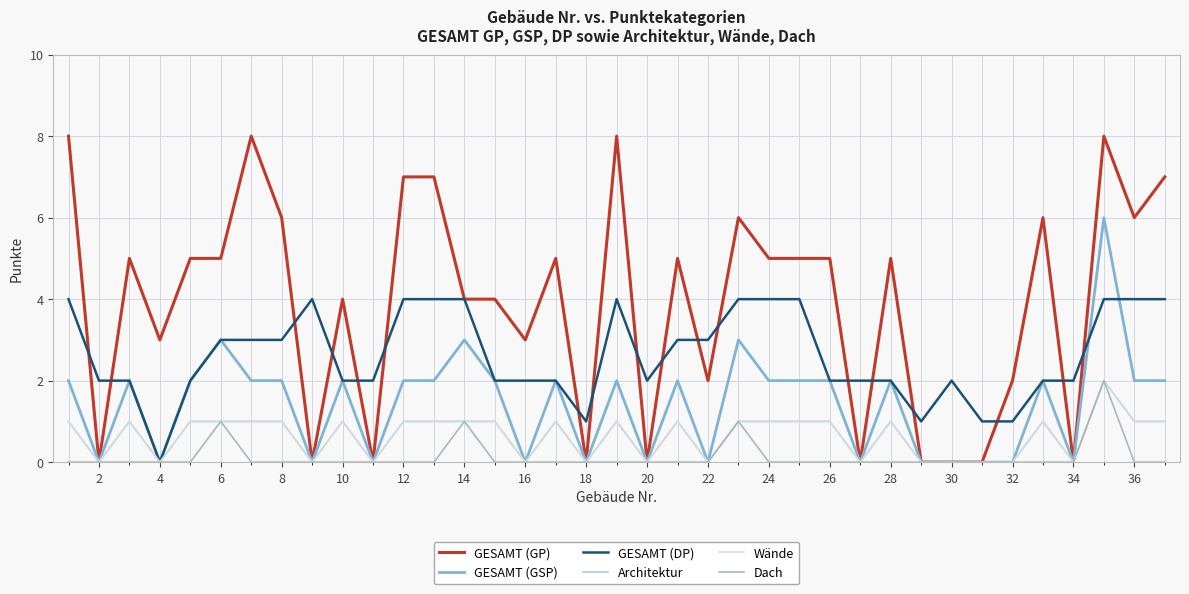

Reading left to right, transcribe all the data shown in this chart.

GESAMT (GP): 8	0	5	3	5	5	8	6	0	4	0	7	7	4	4	3	5	0	8	0	5	2	6	5	5	5	0	5	0	0	0	2	6	0	8	6	7
GESAMT (GSP): 2	0	2	0	2	3	2	2	0	2	0	2	2	3	2	0	2	0	2	0	2	0	3	2	2	2	0	2	0	0	0	0	2	0	6	2	2
GESAMT (DP): 4	2	2	0	2	3	3	3	4	2	2	4	4	4	2	2	2	1	4	2	3	3	4	4	4	2	2	2	1	2	1	1	2	2	4	4	4
Architektur: 1	0	1	0	1	1	1	1	0	1	0	1	1	1	1	0	1	0	1	0	1	0	1	1	1	1	0	1	0	0	0	0	1	0	2	1	1
Wände: 1	0	1	0	1	1	1	1	0	1	0	1	1	1	1	0	1	0	1	0	1	0	1	1	1	1	0	1	0	0	0	0	1	0	2	1	1
Dach: 0	0	0	0	0	1	0	0	0	0	0	0	0	1	0	0	0	0	0	0	0	0	1	0	0	0	0	0	0	0	0	0	0	0	2	0	0